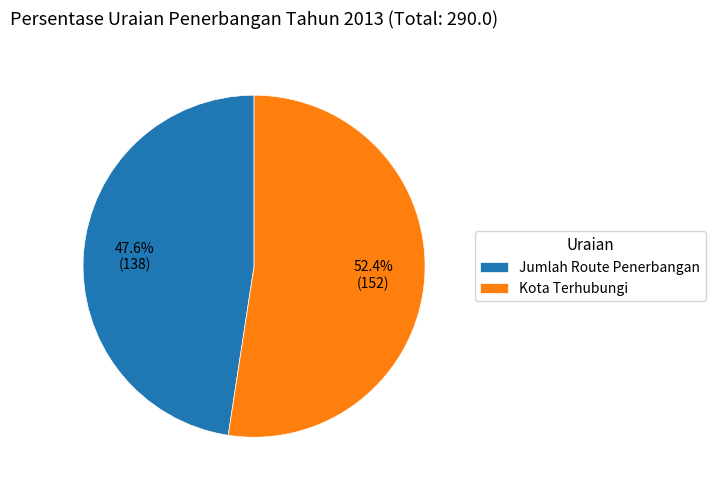

How many slices are in this pie chart?

2